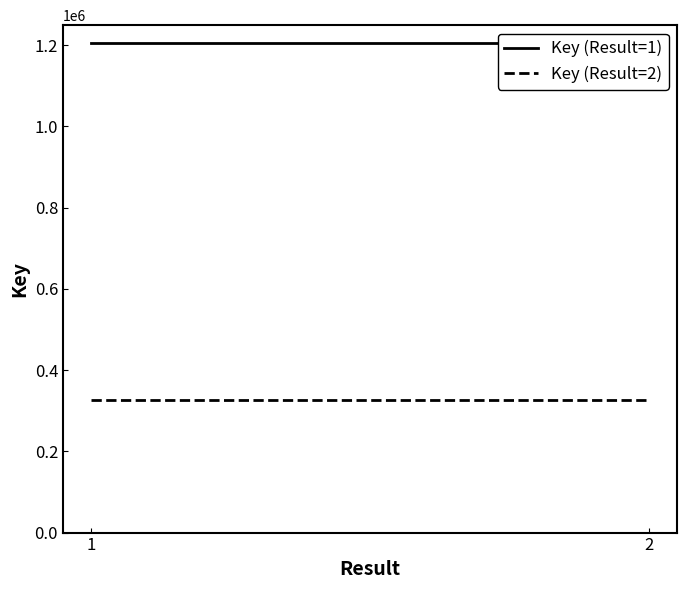

Which series has the largest total across all categories?

Key (Result=1)